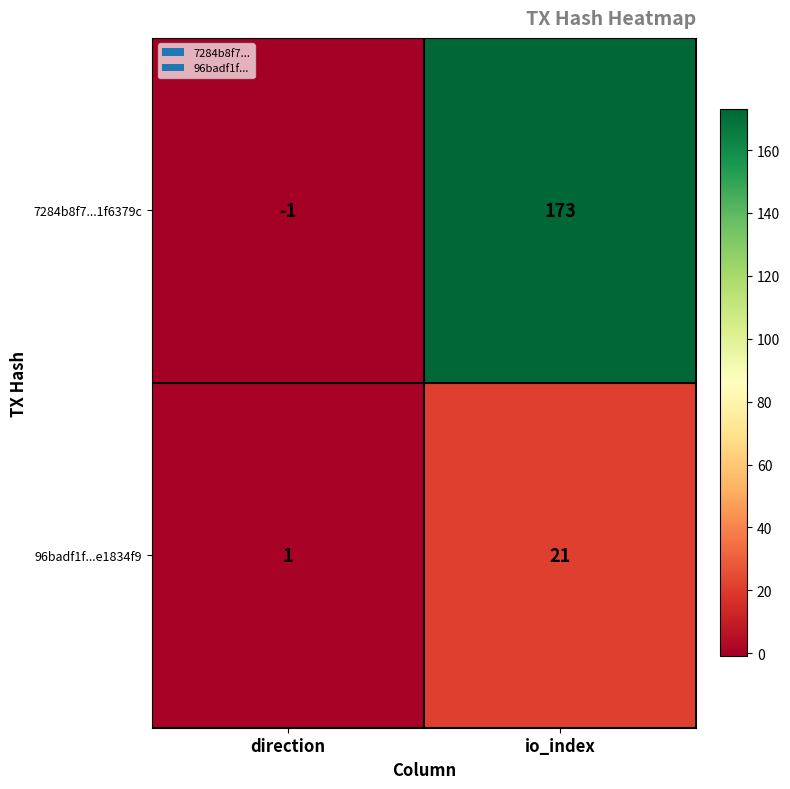

Which series changed the most between direction and io_index?

7284b8f7...1f6379c